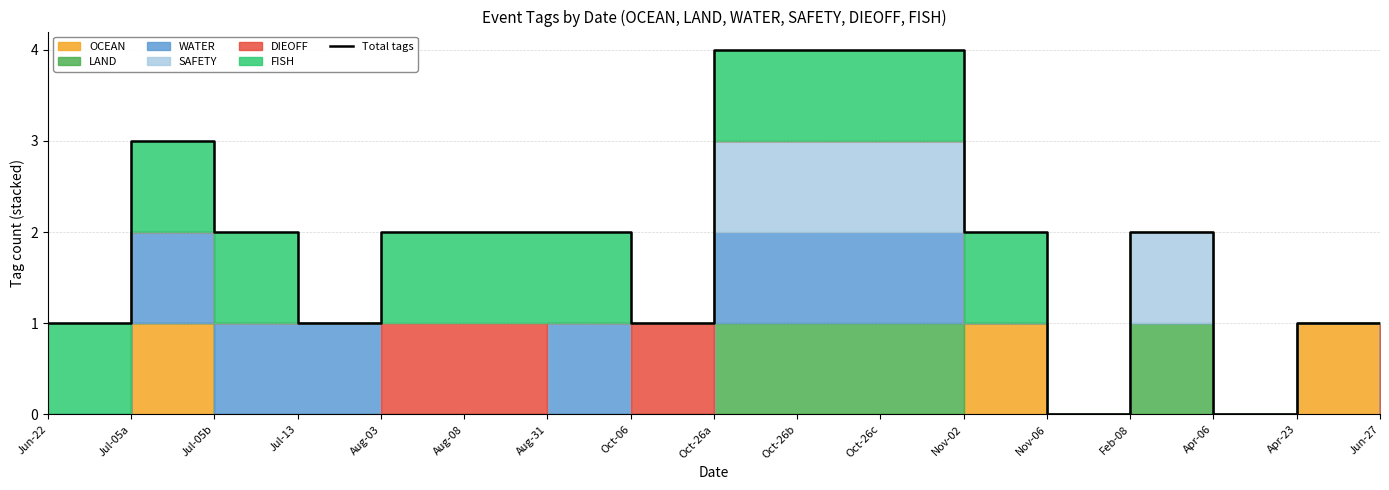

What position from the left is Jul-05a?

2